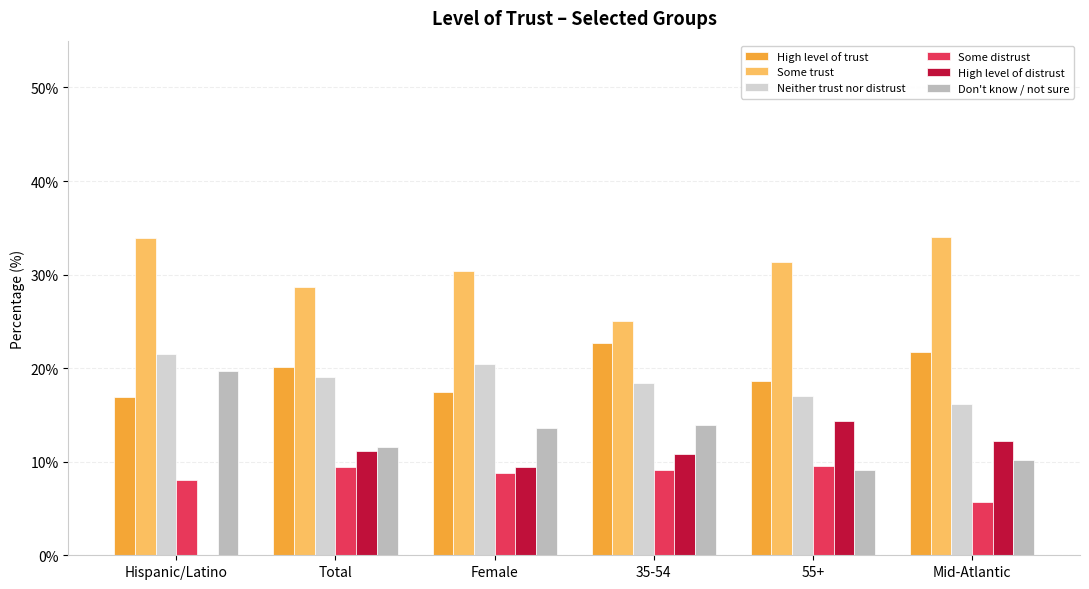

What is the total value across all series at 35-54?

100.0